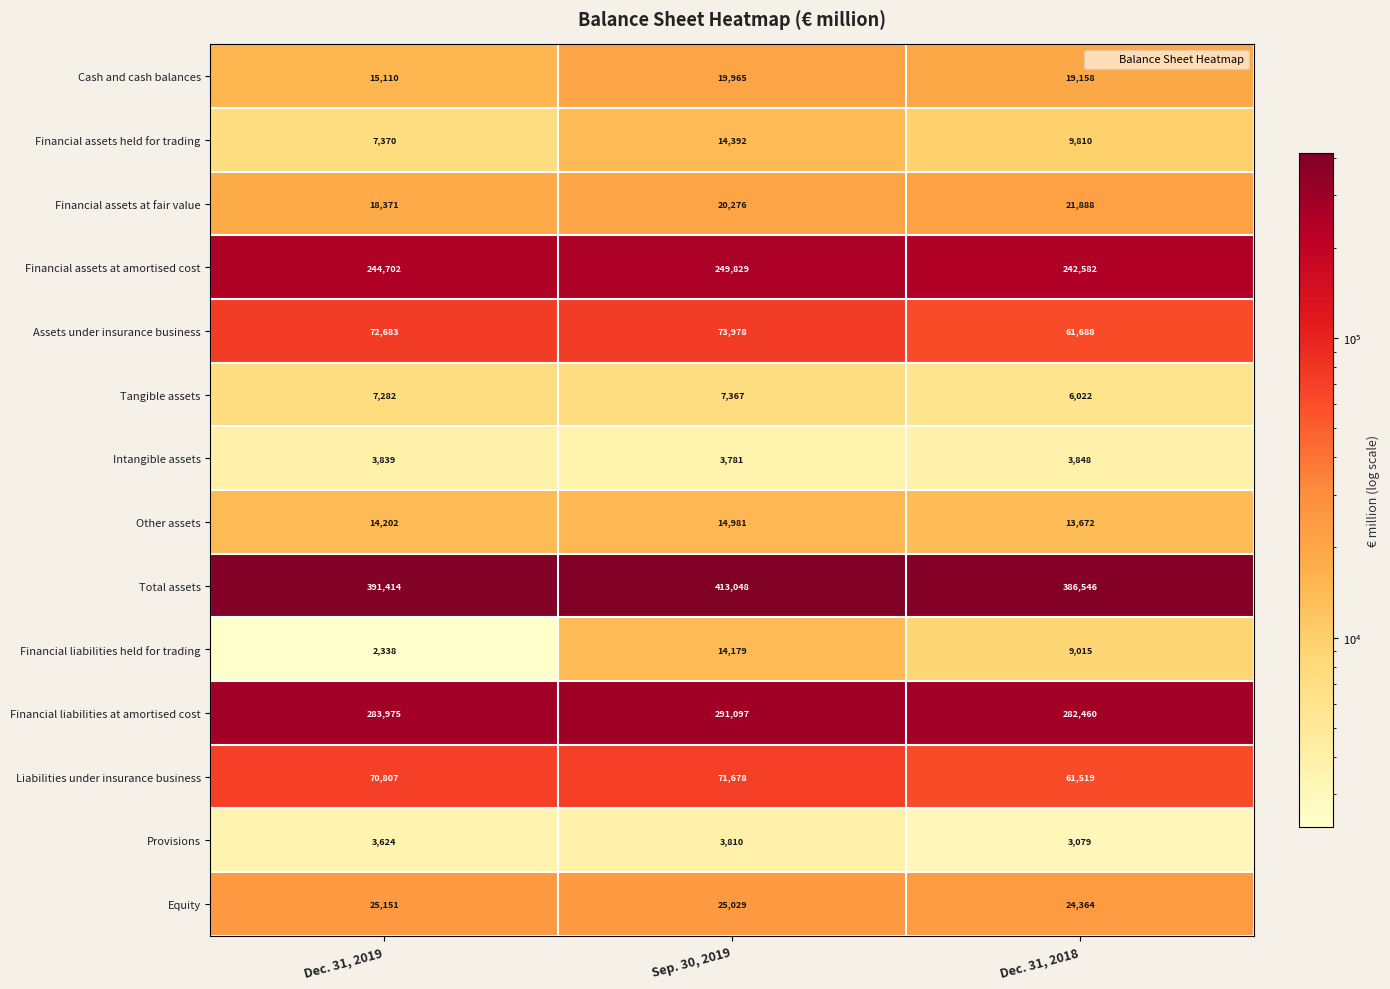

Which series has the widest spread of values?

Total assets